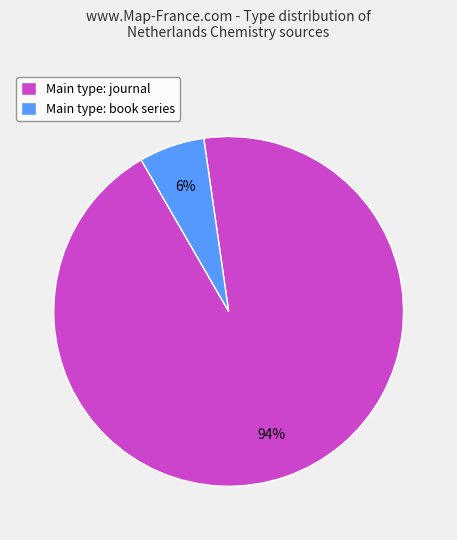

Combined, do Main type: book series and Main type: journal account for over 50%?

Yes